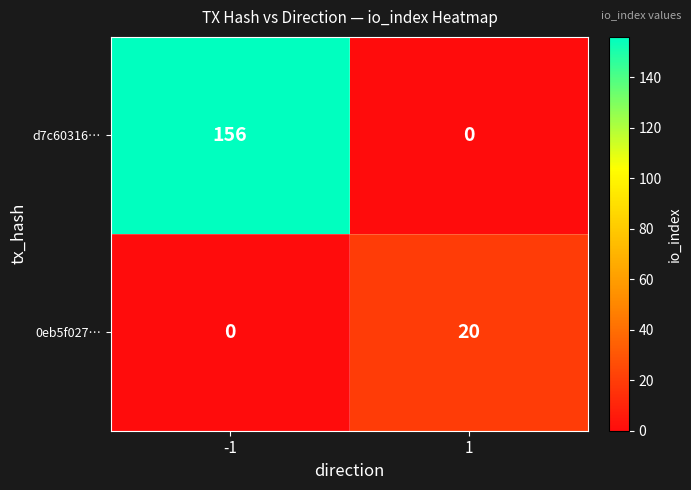

At 1, list the series in order from largest to smallest.

0eb5f027…, d7c60316…